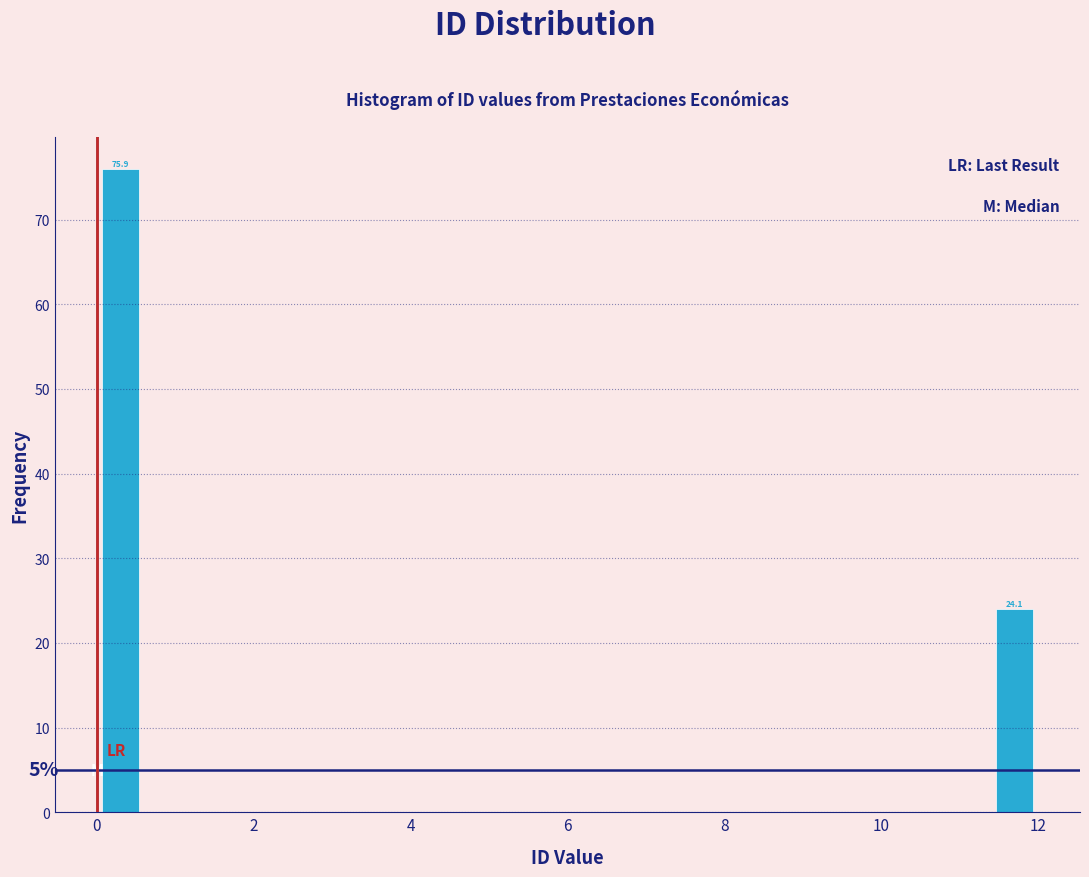

Read against the x-axis, roughly where is the centre of the tallest bar?

0.4